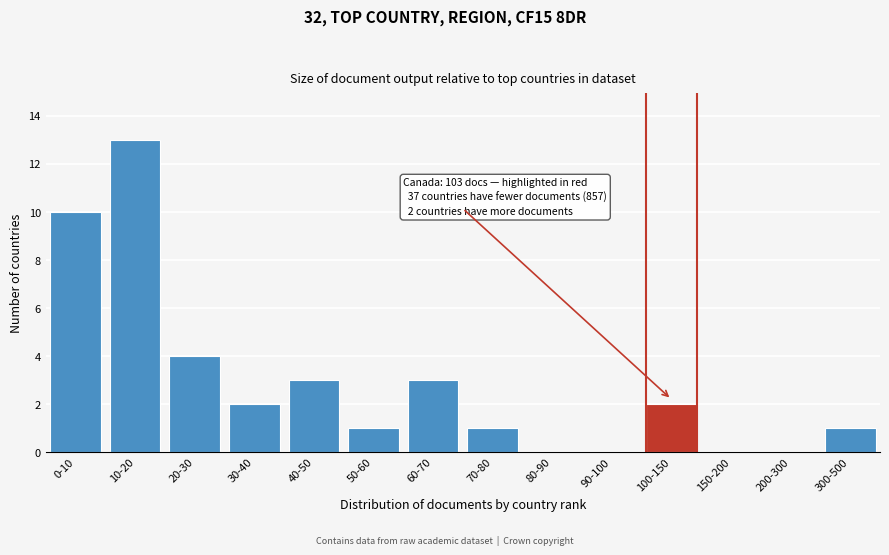

Reading left to right, list all the values displayed in this chart.

0-10=10	10-20=13	20-30=4	30-40=2	40-50=3	50-60=1	60-70=3	70-80=1	80-90=0	90-100=0	100-150=2	150-200=0	200-300=0	300-500=1